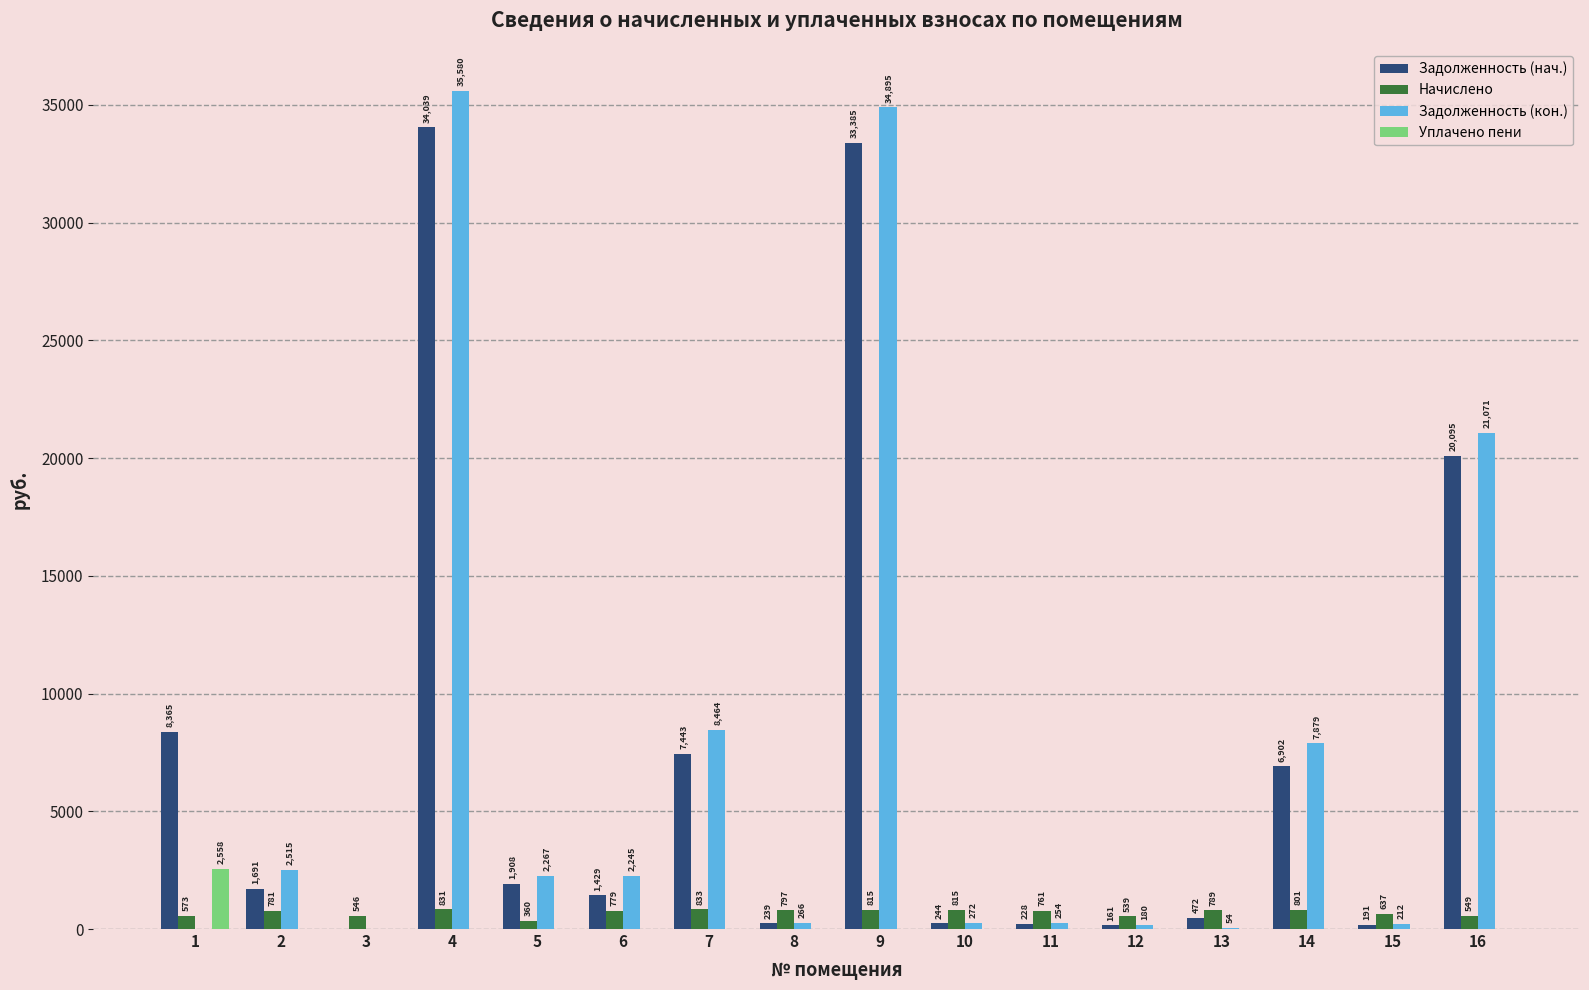

What is the sum of all Задолженность (нач.) values?

116792.2